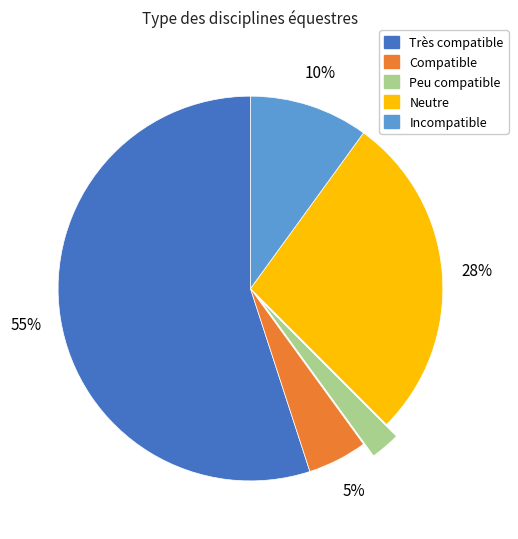

What percentage is the Très compatible slice, to the nearest percent?

55%